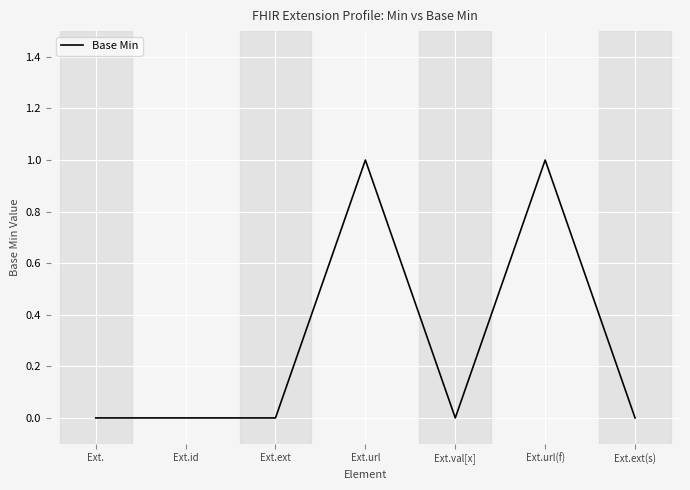

True or false: the data has more than 0 interior local peaks.

True